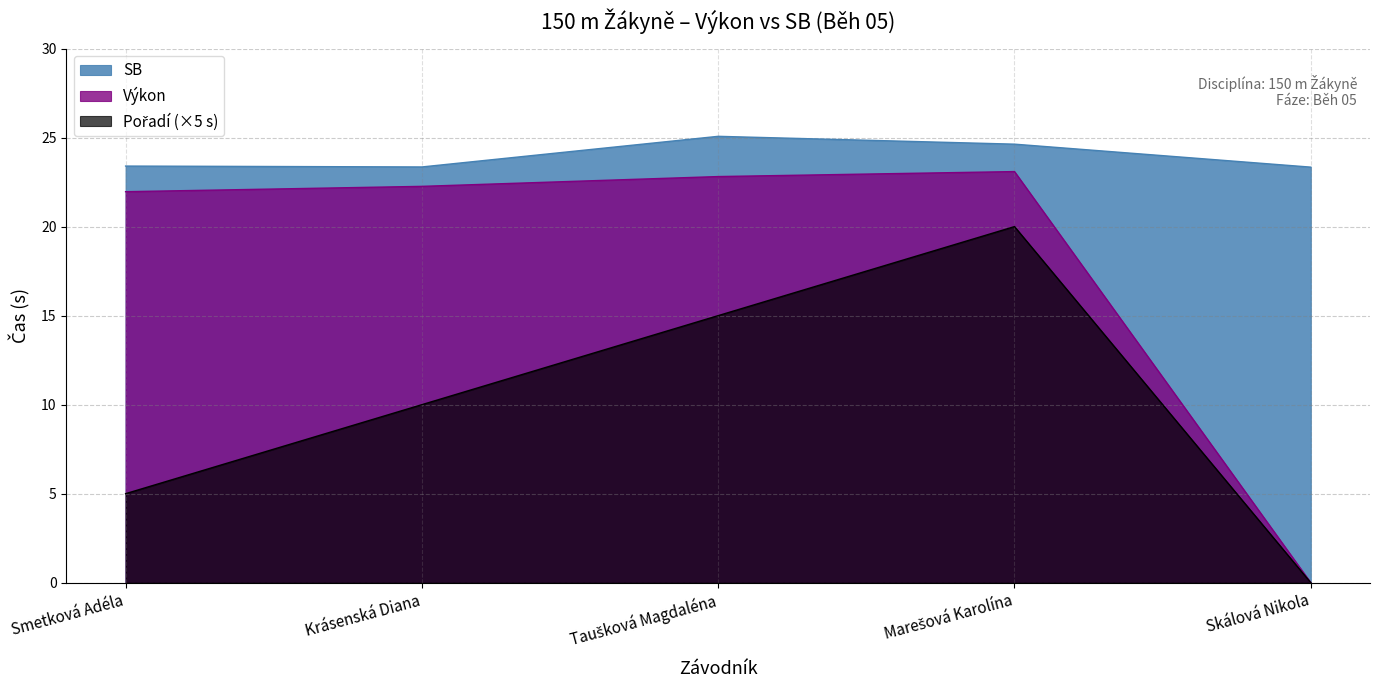

Rank the series at Smetková Adéla from lowest to highest value.

Pořadí, Výkon, SB